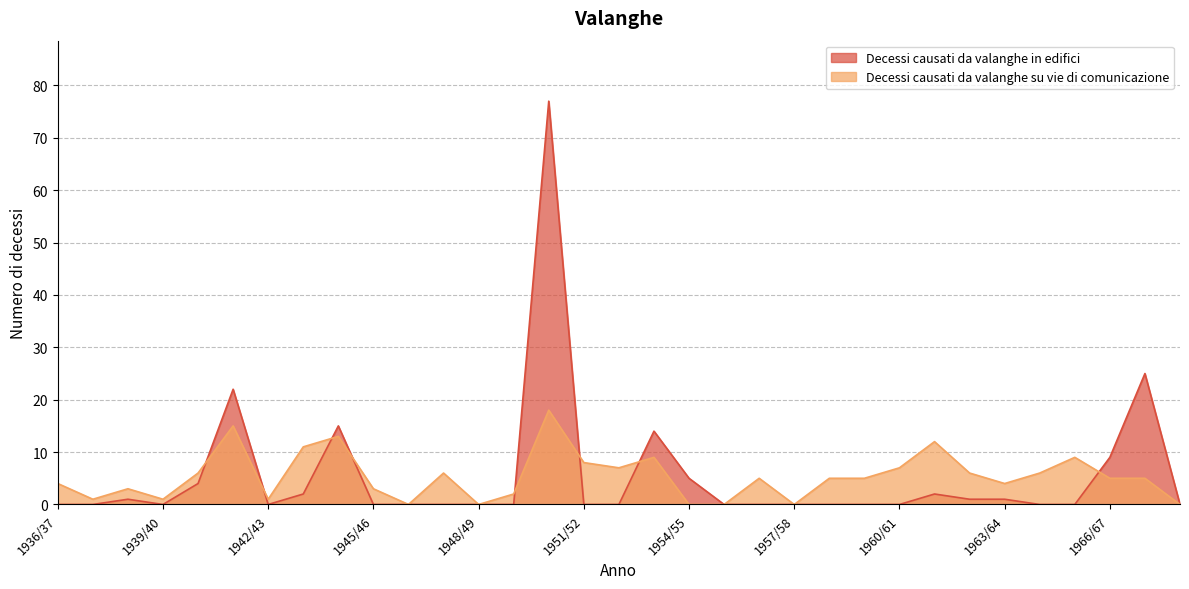

Is it true that Decessi causati da valanghe su vie di comunicazione equals 8 at 1951/52?

True